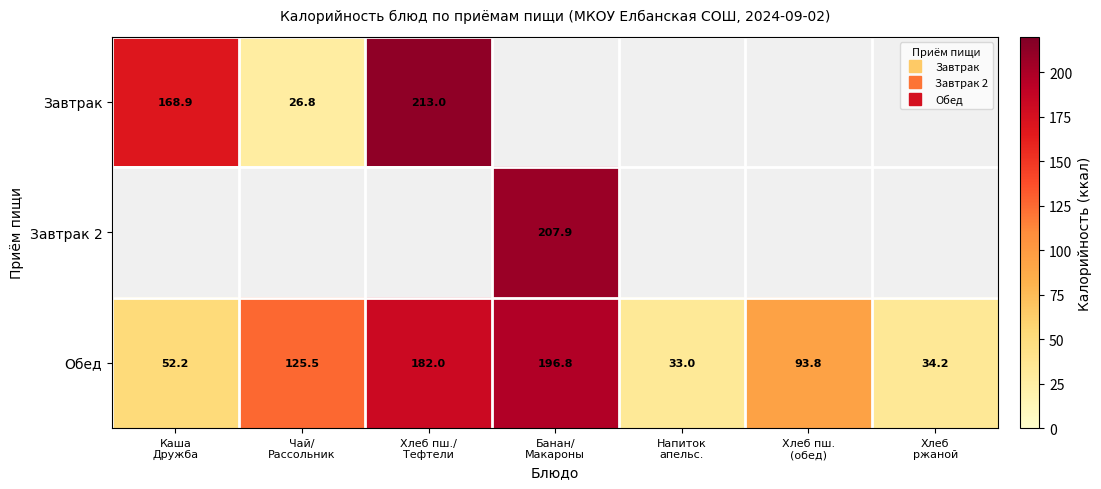

At which label is Завтрак closest to 119?

Каша Дружба